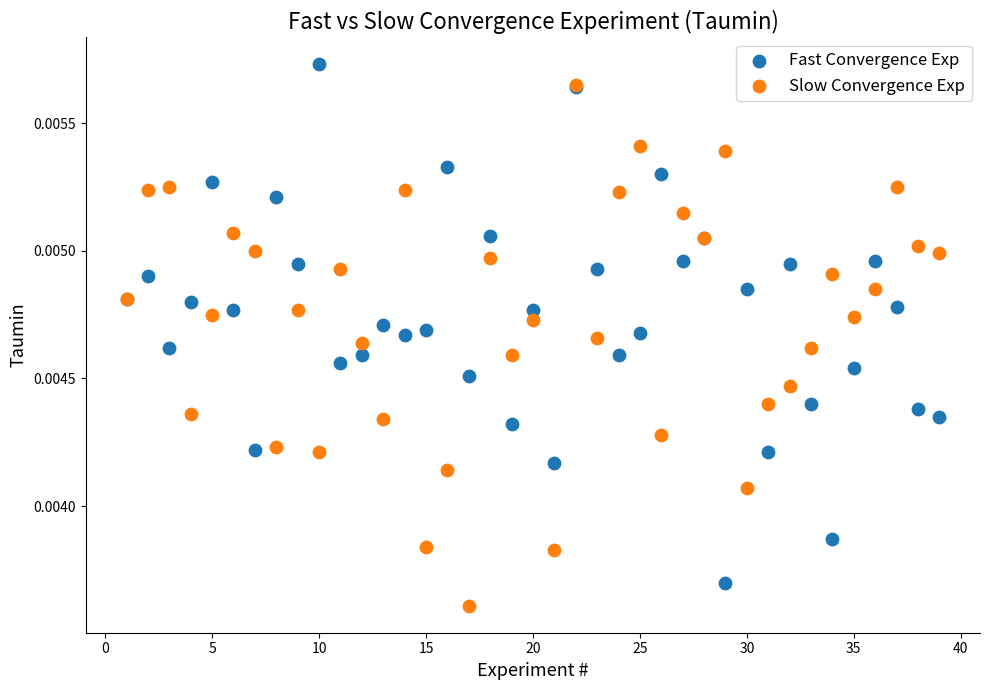

What are all the series names shown in the legend?

Fast Convergence Exp, Slow Convergence Exp